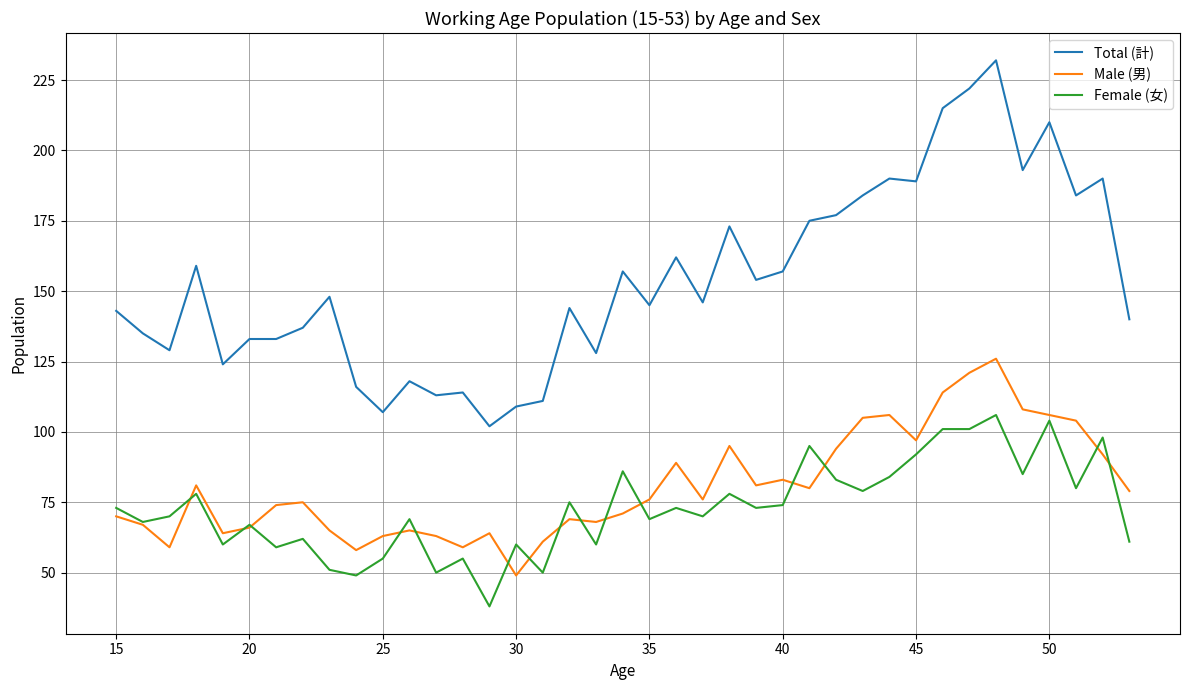

Rank the series by their maximum value, from lowest to highest.

Female (女), Male (男), Total (計)